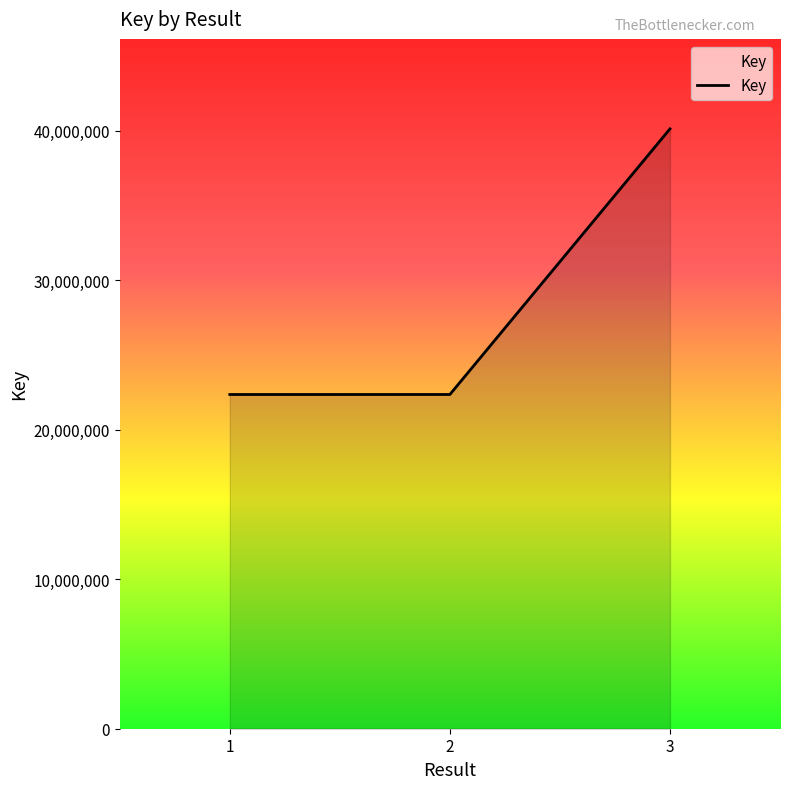

Which label corresponds to the largest value in the chart?

3